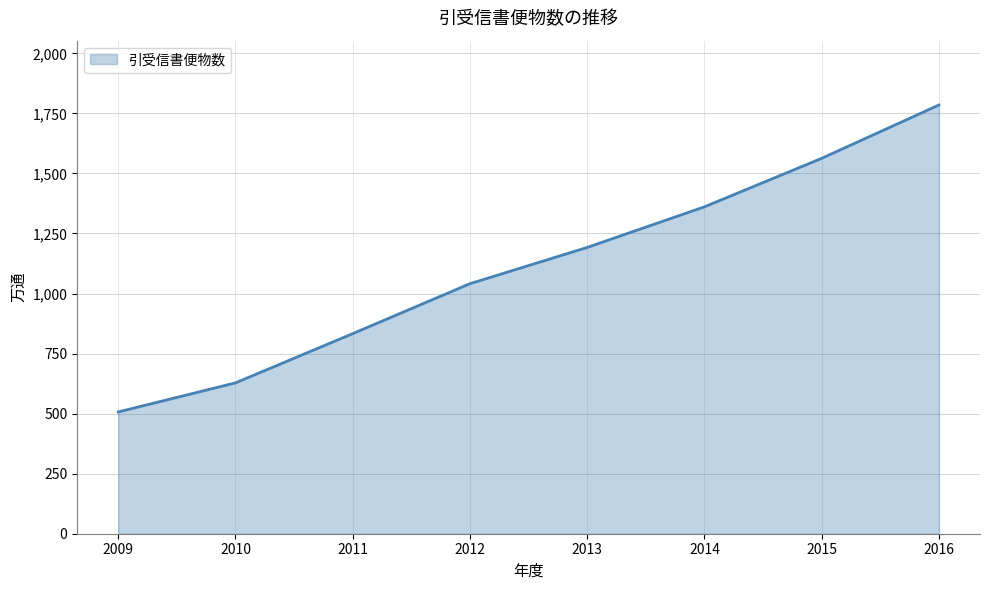

Read the value at 2015.

1563